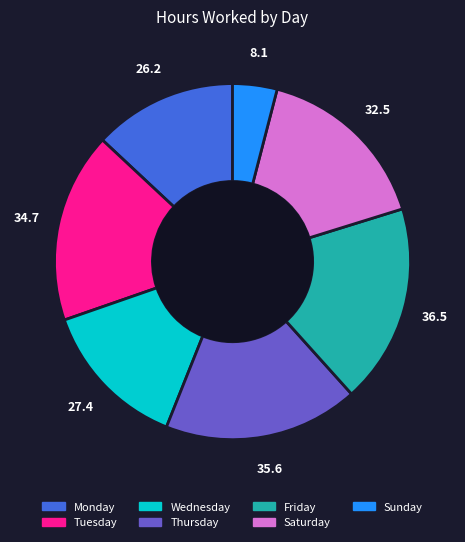

Is there a majority slice in this chart?

No